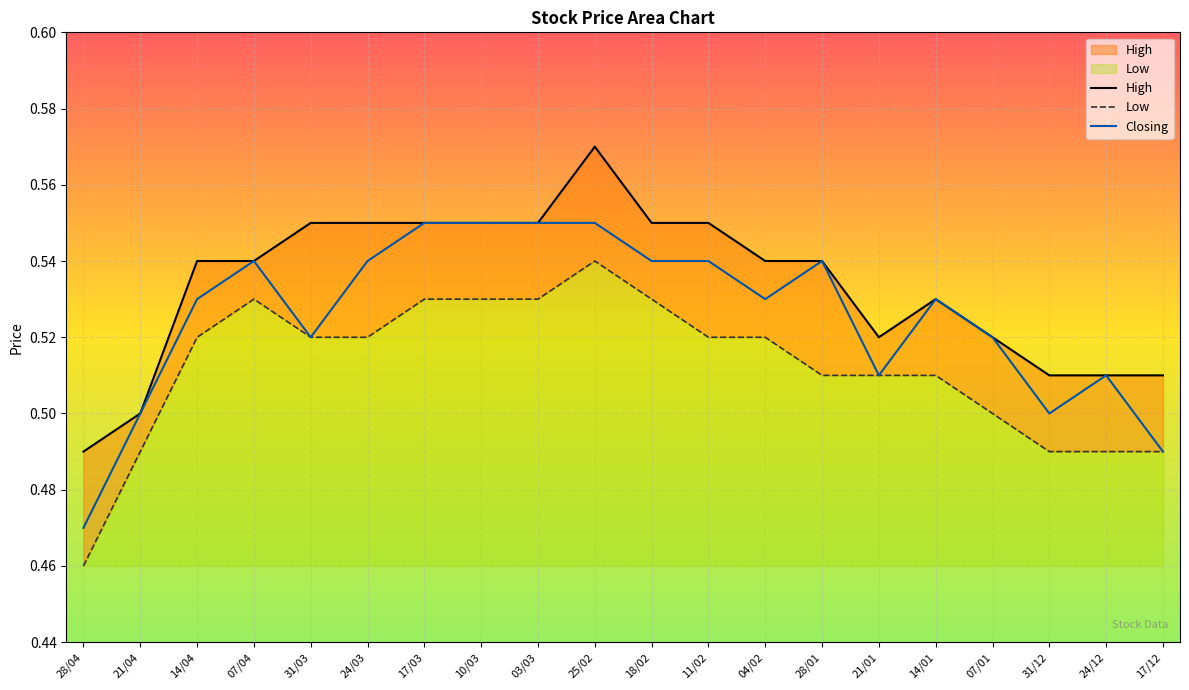

What is the minimum value shown in the chart?

0.5